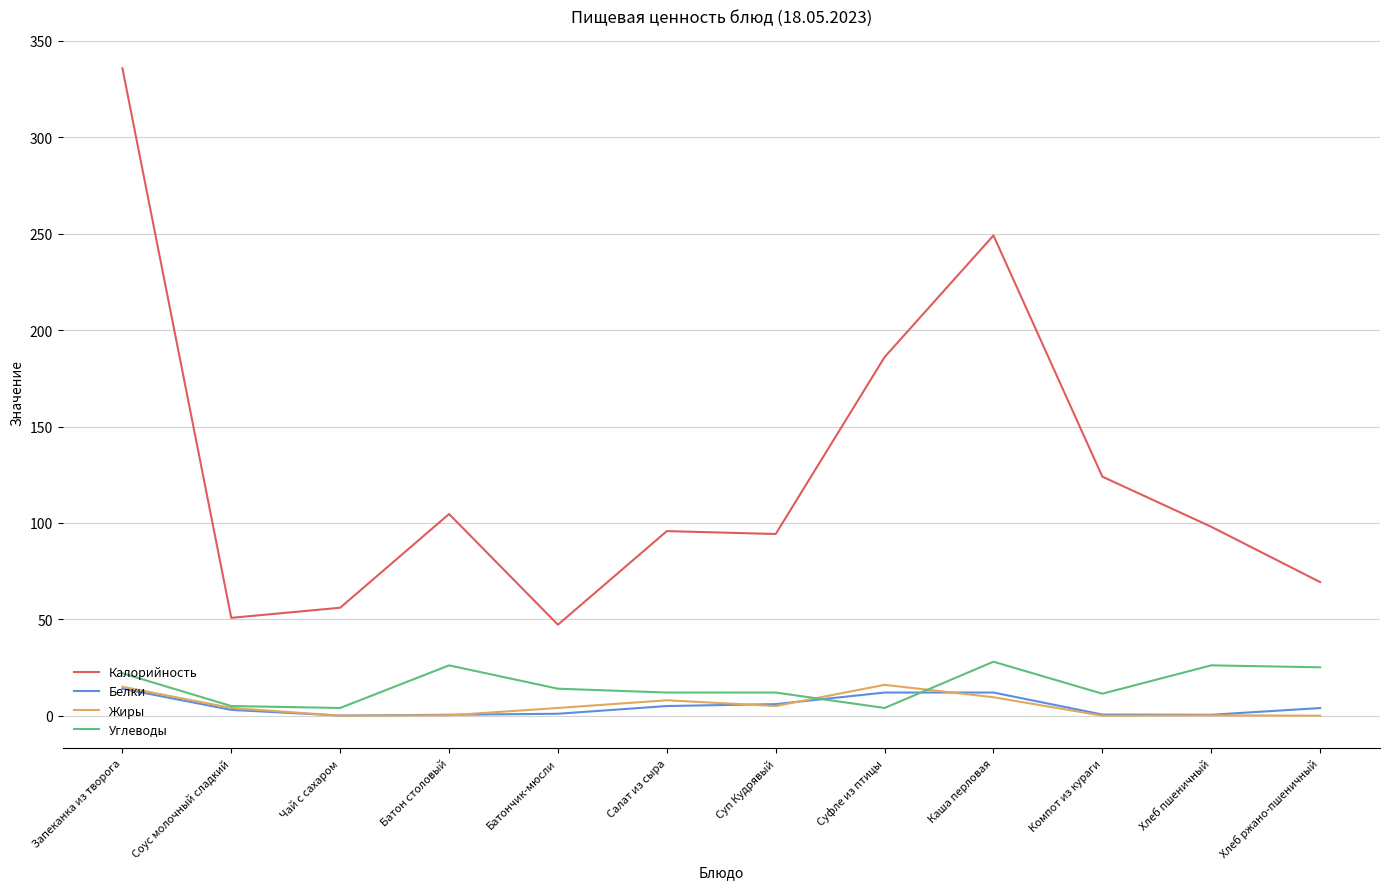

True or false: Калорийность and Углеводы cross at least once.

False